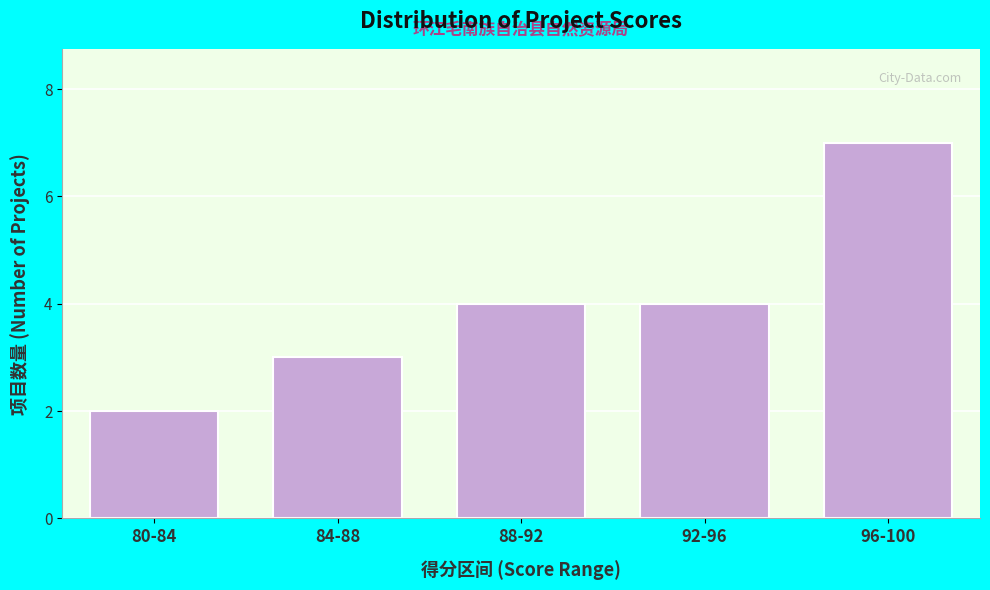

Reading left to right, transcribe all the data shown in this chart.

2	3	4	4	7